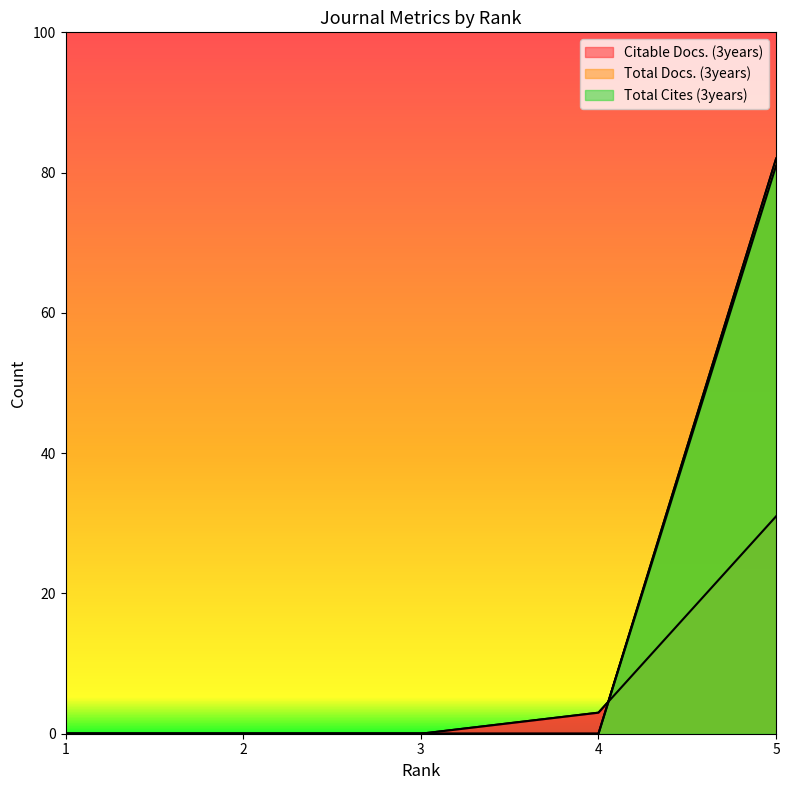

What are all the series names shown in the legend?

Citable Docs. (3years), Total Docs. (3years), Total Cites (3years)